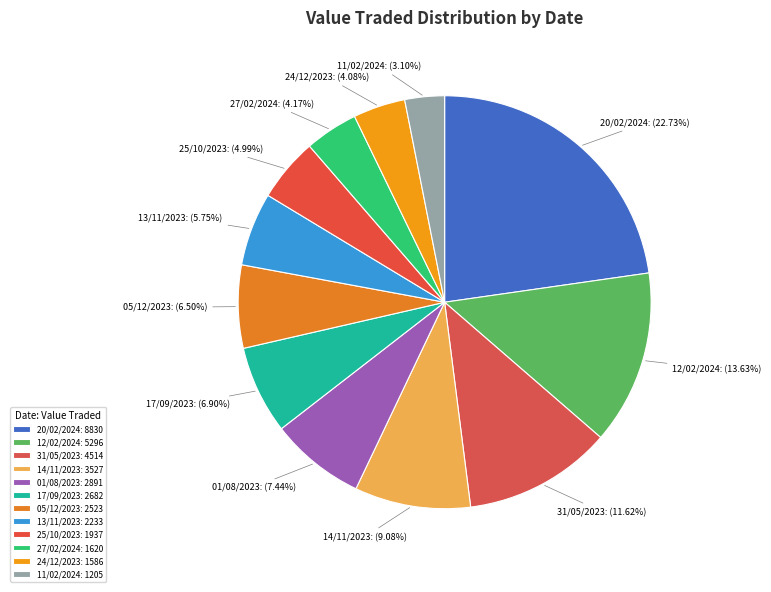

The 20/02/2024 slice represents 23% of the pie. True or false?

True